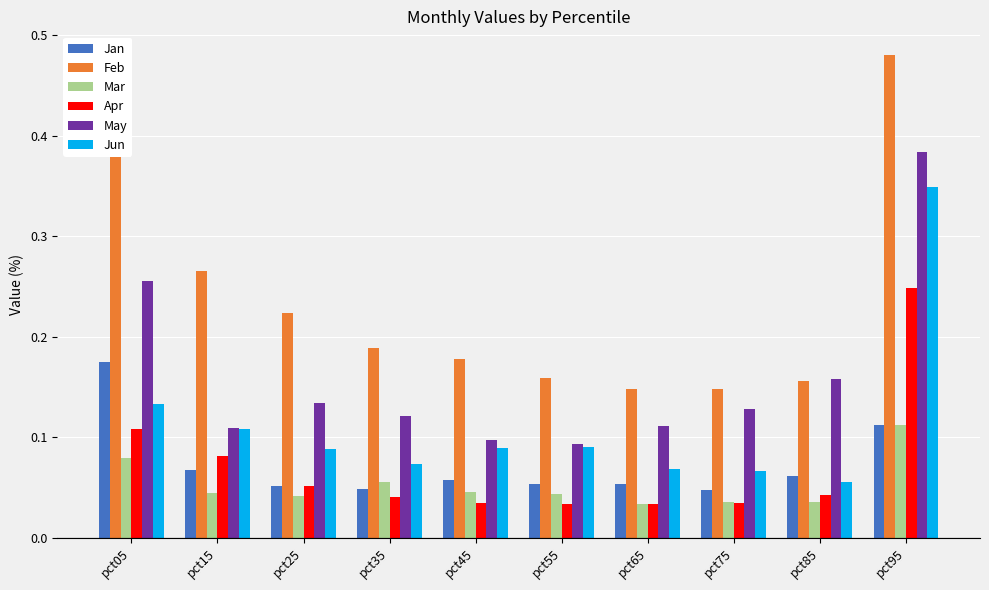

True or false: Jan has a value of 0.1 at pct25.

True